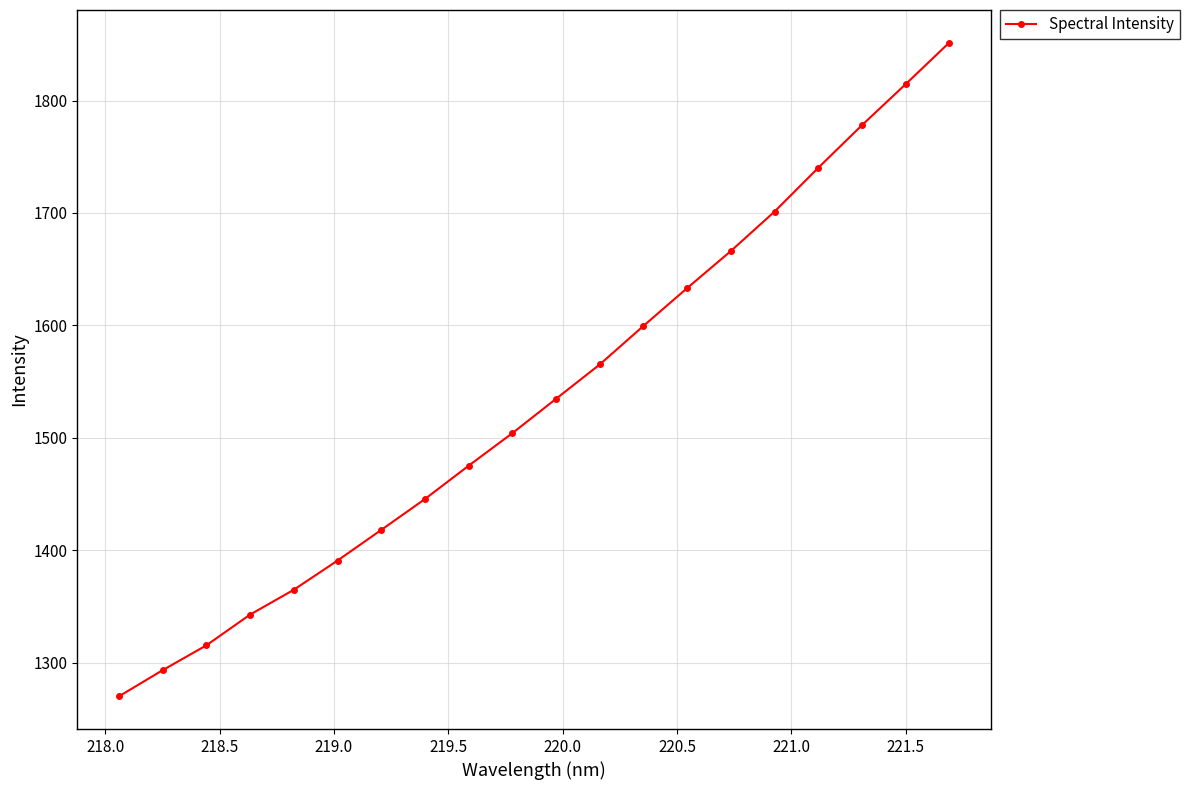

True or false: there are more than 1 points higher than both neighbors.

False